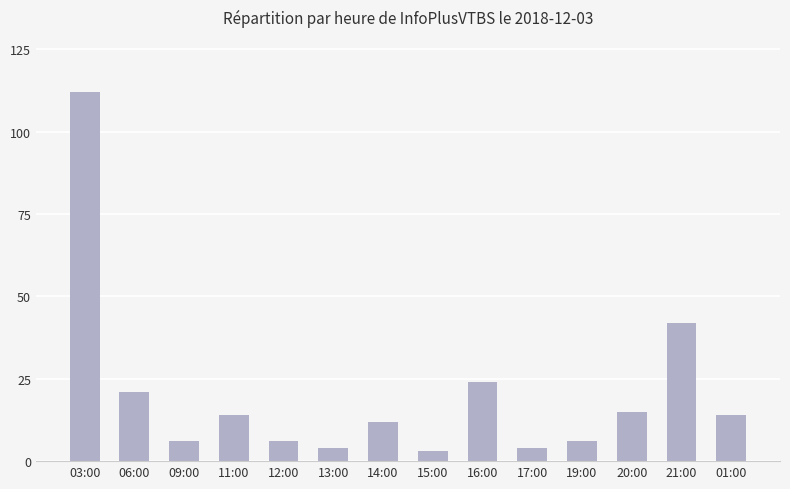

Reading left to right, extract all data points from this chart.

03:00=112	06:00=21	09:00=6	11:00=14	12:00=6	13:00=4	14:00=12	15:00=3	16:00=24	17:00=4	19:00=6	20:00=15	21:00=42	01:00=14